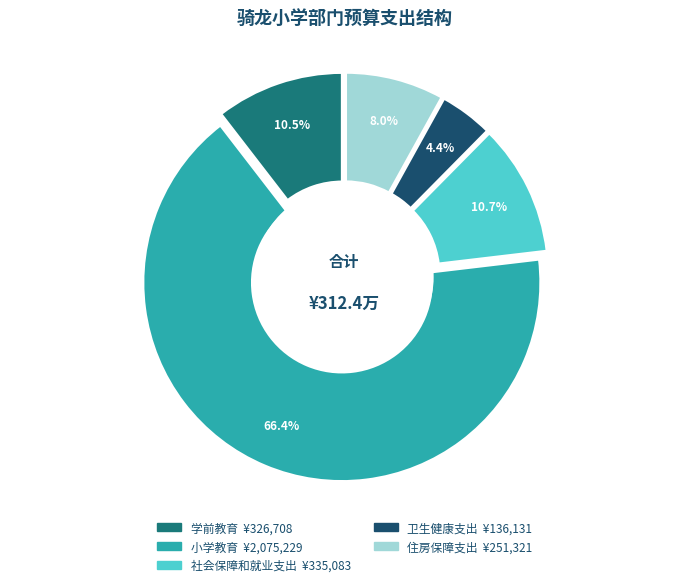

Combined, what portion of the pie is 学前教育 and 社会保障和就业支出?

21.2%